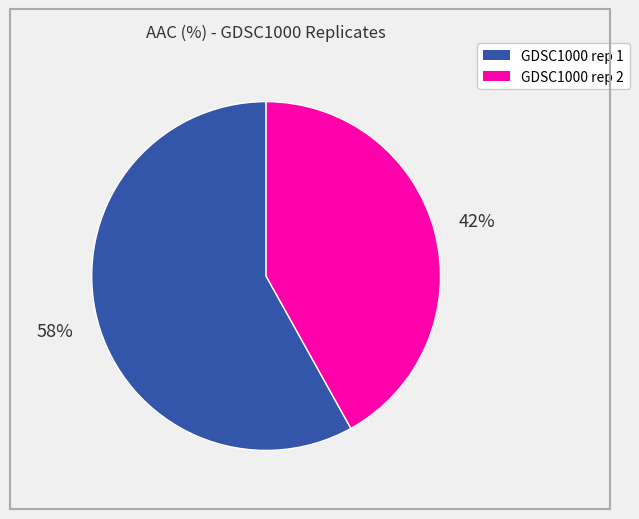

Rank the categories by value from highest to lowest.

GDSC1000 rep 1, GDSC1000 rep 2